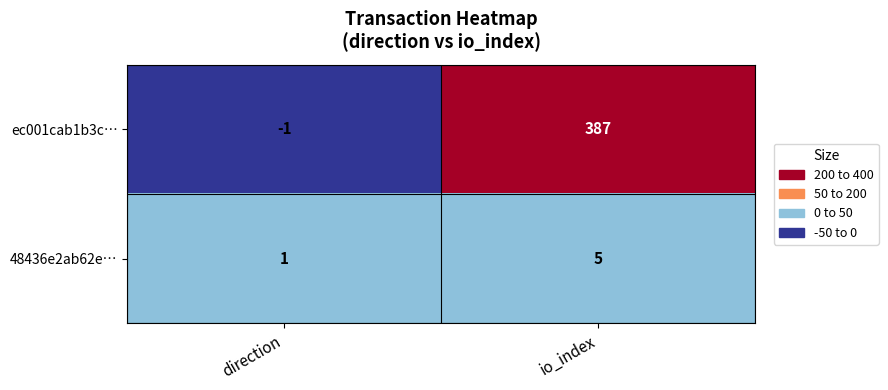

Reading left to right, list all the values displayed in this chart.

ec001cab1b3c…: -1	387
48436e2ab62e…: 1	5